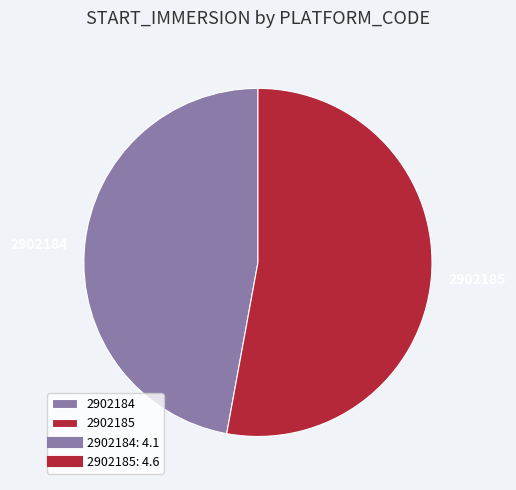

Is the sum of 2902185 and 2902184 greater than half?

Yes